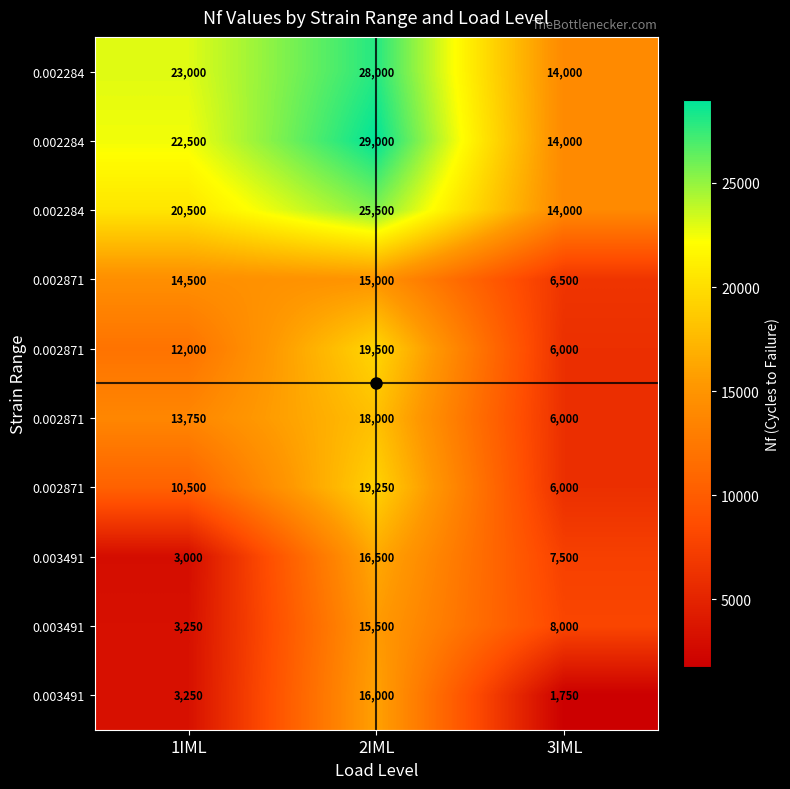

At how many categories does at least one series exceed 25662?

1